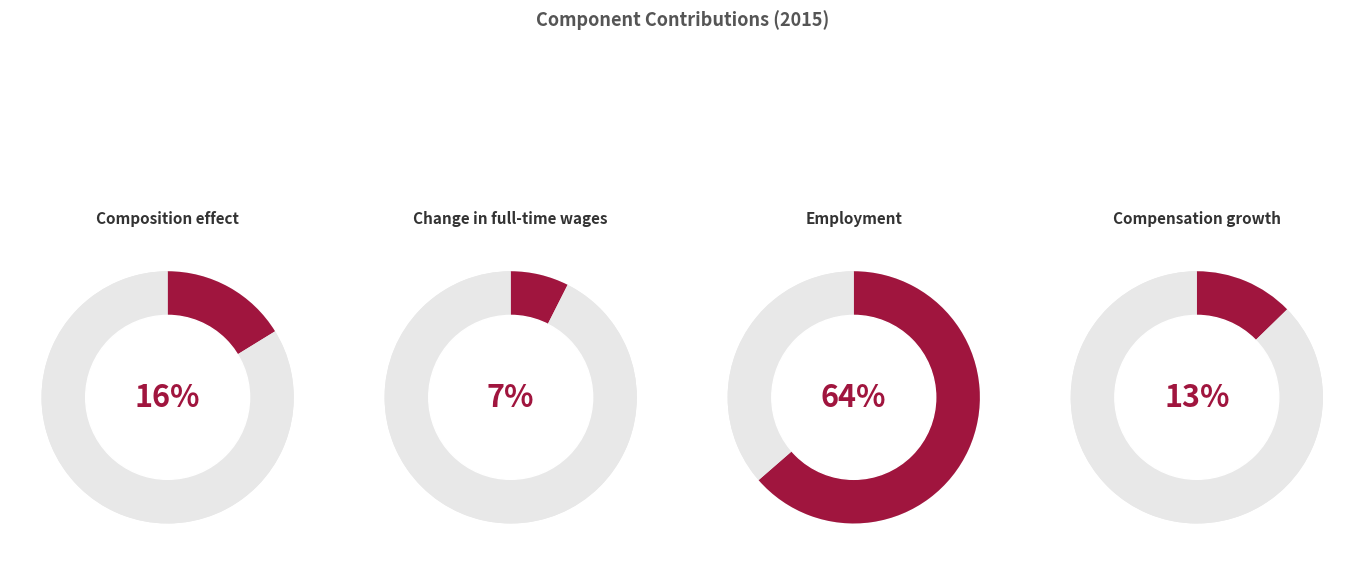

How many slices are in this pie chart?

4